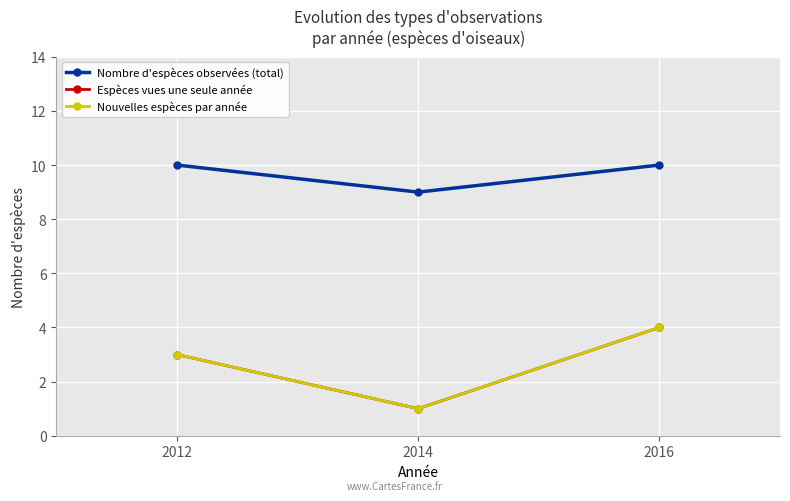

The Nouvelles espèces par année series shows 1 at 2012. True or false?

False